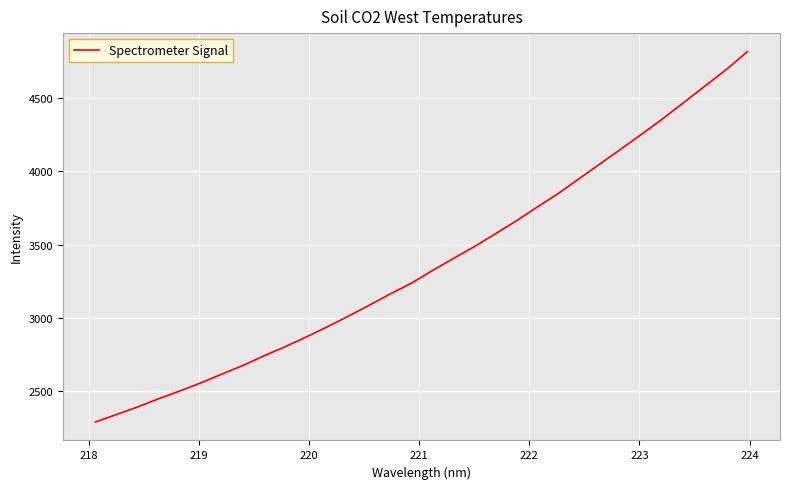

What is the minimum value shown in the chart?

2289.7